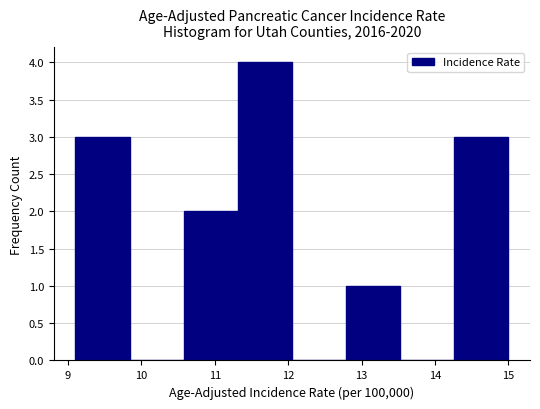

Reading left to right, transcribe this chart: for each bar, give the range it covers on the x-axis and its height. Neither the bar edges nor the heights are printed on the chart, so give them approximately, as read against the axes.

9.1 to 9.8: 3
9.8 to 10.6: 0
10.6 to 11.3: 2
11.3 to 12.1: 4
12.1 to 12.8: 0
12.8 to 13.5: 1
13.5 to 14.3: 0
14.3 to 15.0: 3